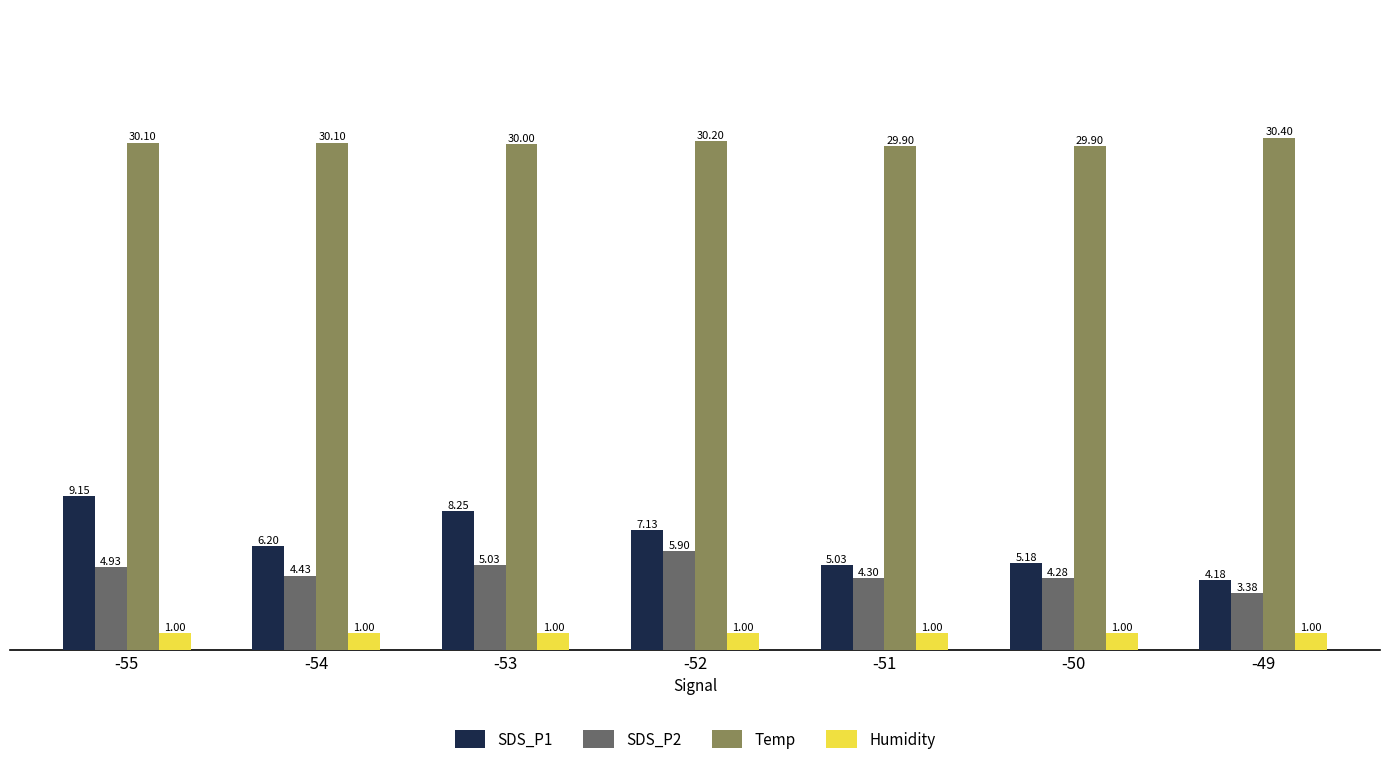

Which label corresponds to the largest value in the chart?

-49